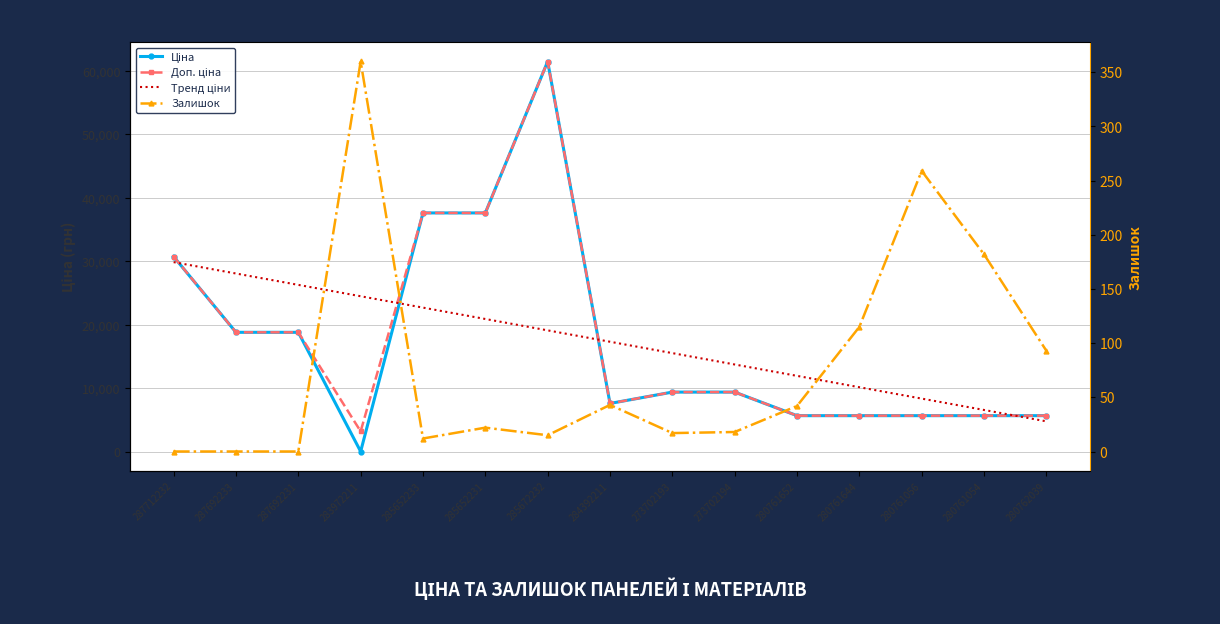

Which series has the widest spread of values?

Ціна